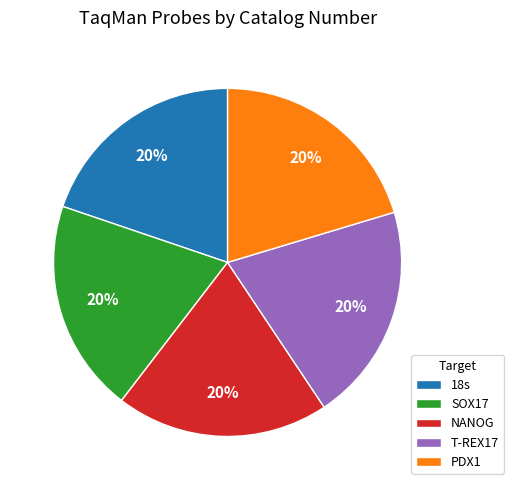

What percentage is the 18s slice, to the nearest percent?

20%